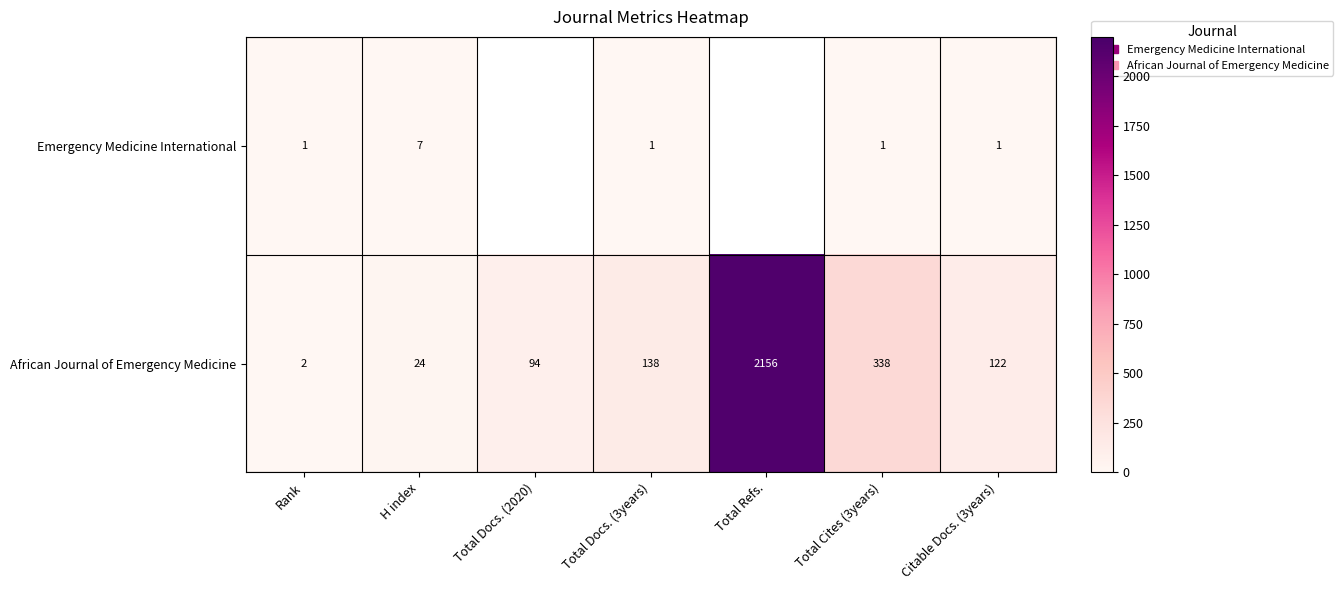

What is the total value across all series at Citable Docs. (3years)?

123